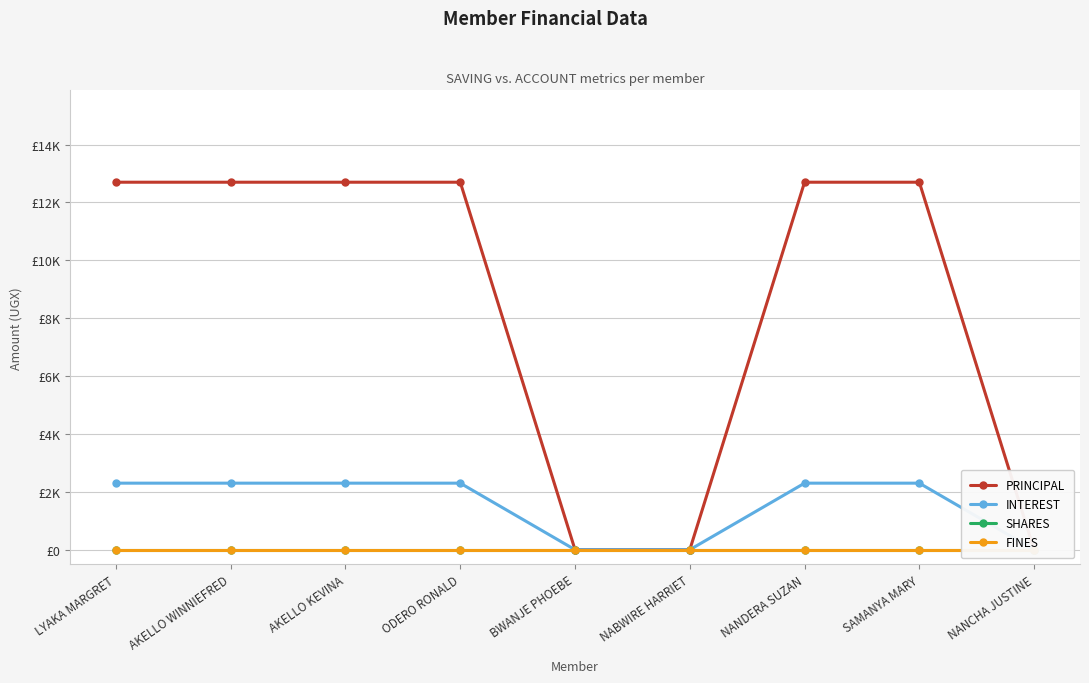

Reading right to left, what are all the values shown in this chart?

PRINCIPAL: NANCHA JUSTINE=0	SAMANYA MARY=12700	NANDERA SUZAN=12700	NABWIRE HARRIET=0	BWANJE PHOEBE=0	ODERO RONALD=12700	AKELLO KEVINA=12700	AKELLO WINNIEFRED=12700	LYAKA MARGRET=12700
INTEREST: NANCHA JUSTINE=0	SAMANYA MARY=2300	NANDERA SUZAN=2300	NABWIRE HARRIET=0	BWANJE PHOEBE=0	ODERO RONALD=2300	AKELLO KEVINA=2300	AKELLO WINNIEFRED=2300	LYAKA MARGRET=2300
SHARES: NANCHA JUSTINE=0	SAMANYA MARY=0	NANDERA SUZAN=0	NABWIRE HARRIET=0	BWANJE PHOEBE=0	ODERO RONALD=0	AKELLO KEVINA=0	AKELLO WINNIEFRED=0	LYAKA MARGRET=0
FINES: NANCHA JUSTINE=0	SAMANYA MARY=0	NANDERA SUZAN=0	NABWIRE HARRIET=0	BWANJE PHOEBE=0	ODERO RONALD=0	AKELLO KEVINA=0	AKELLO WINNIEFRED=0	LYAKA MARGRET=0